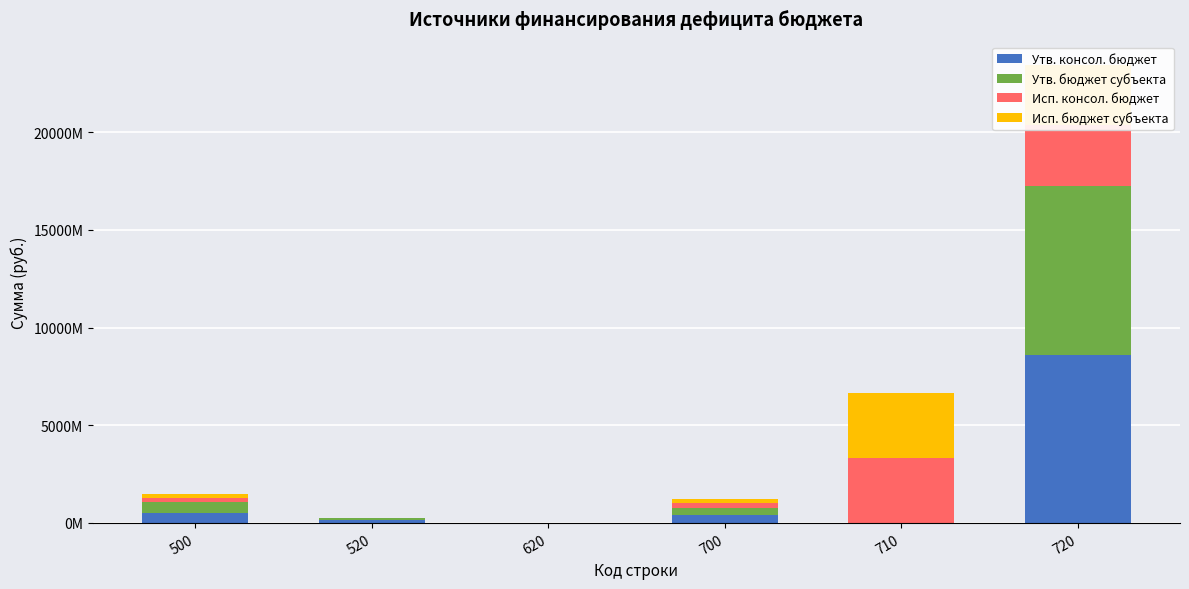

What are all the series names shown in the legend?

Утв. консол. бюджет, Утв. бюджет субъекта, Исп. консол. бюджет, Исп. бюджет субъекта